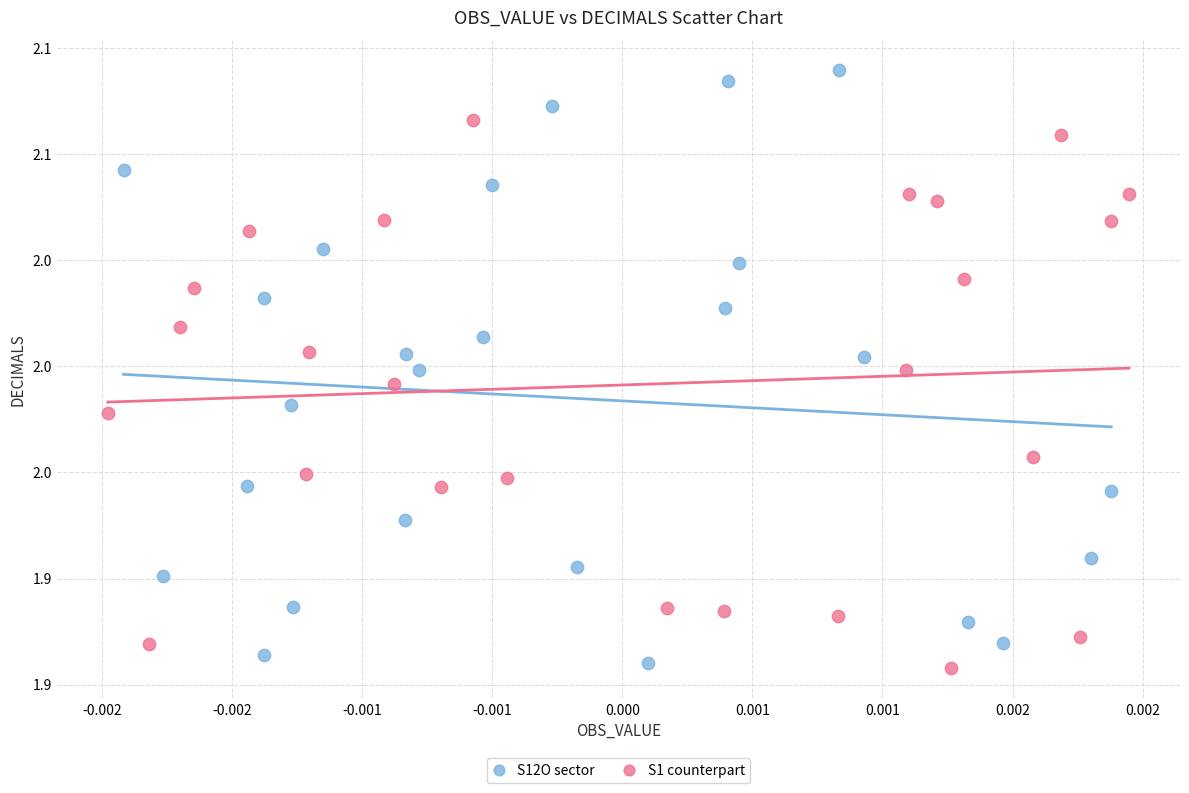

Which series reaches the minimum Y coordinate?

S1 counterpart